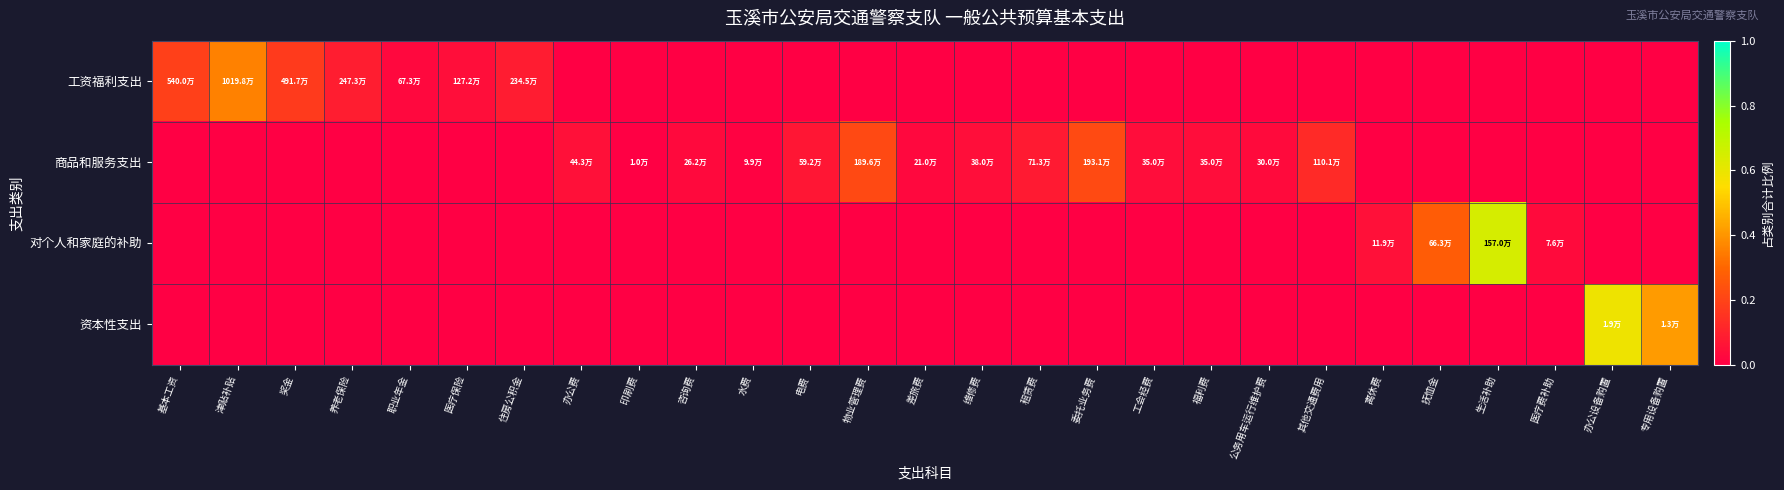

Between 委托业务费 and 福利费, which is larger?

委托业务费